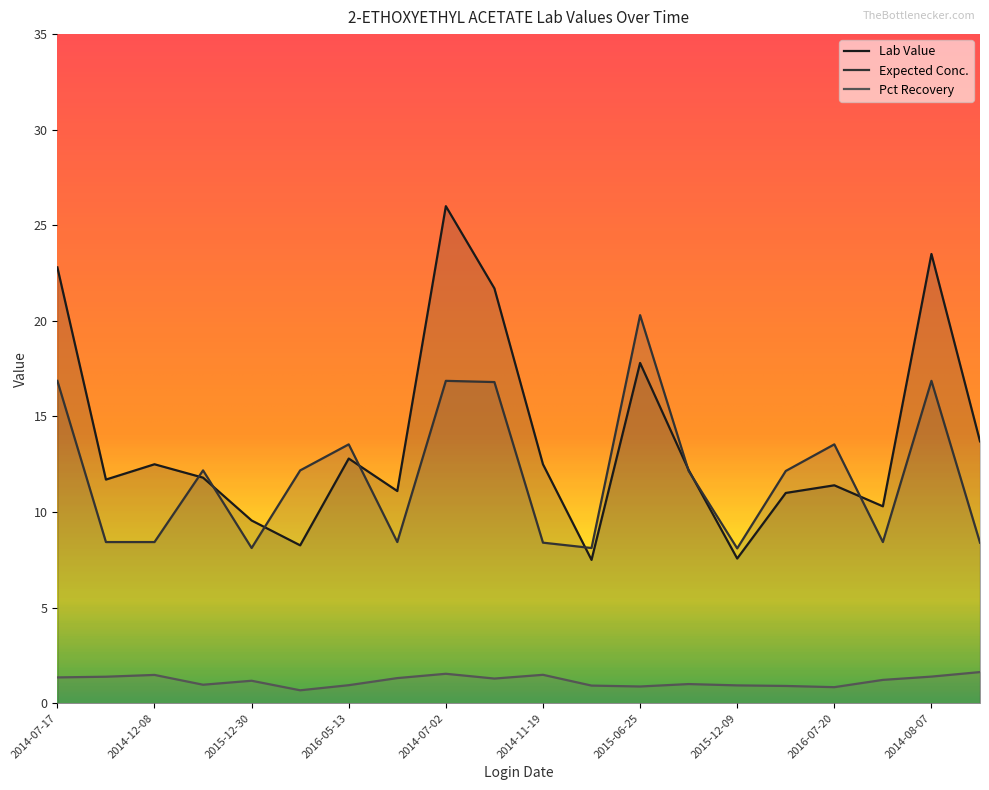

How many times do Lab Value and Expected Conc. cross each other?

8